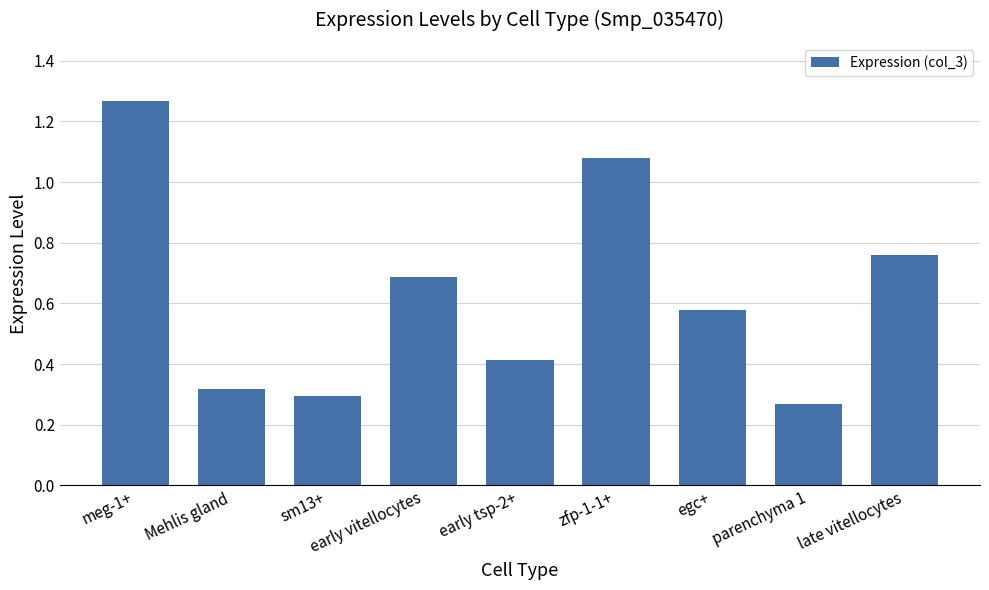

What is the change in value from early vitellocytes to zfp-1-1+?

+0.4